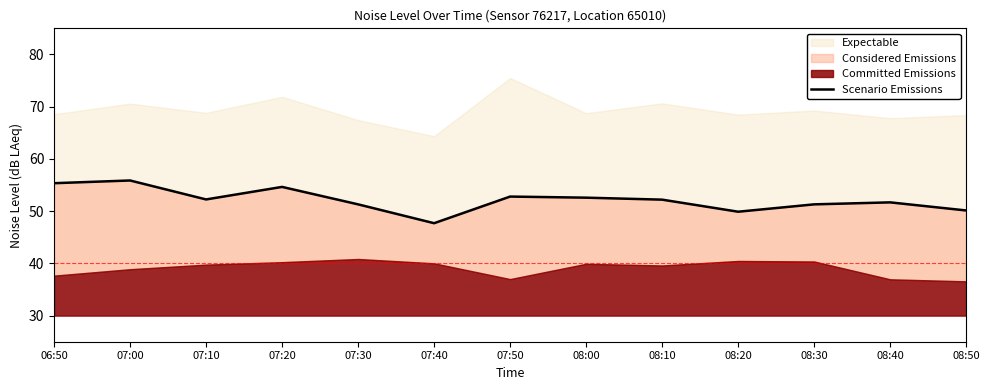

Which category has the highest value across all series?

07:00